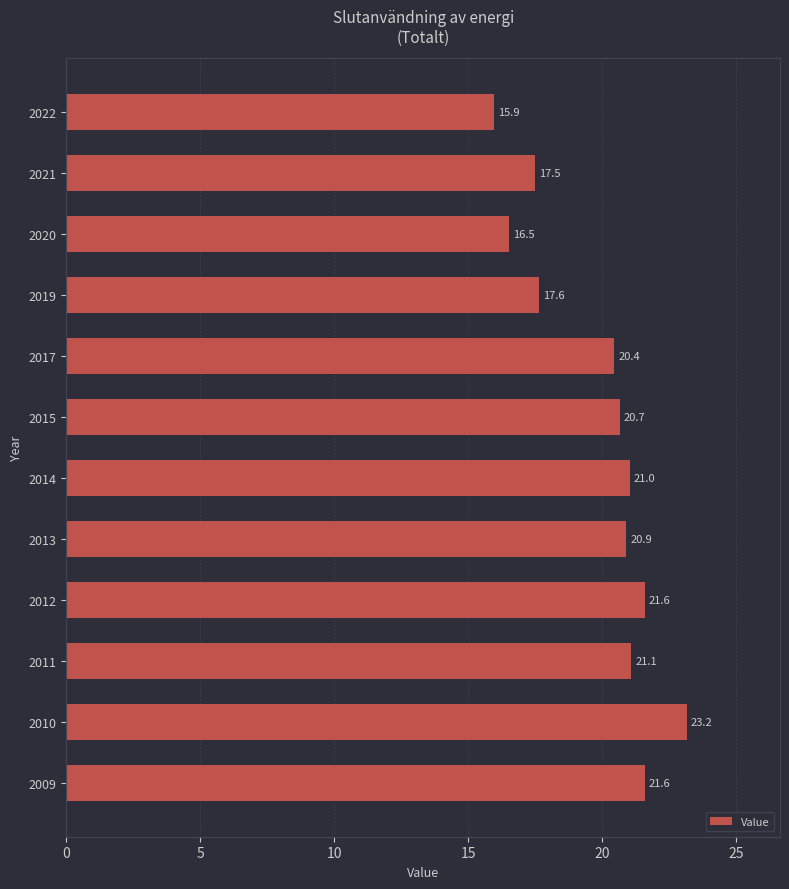

At which label is the value closest to 19?

2019